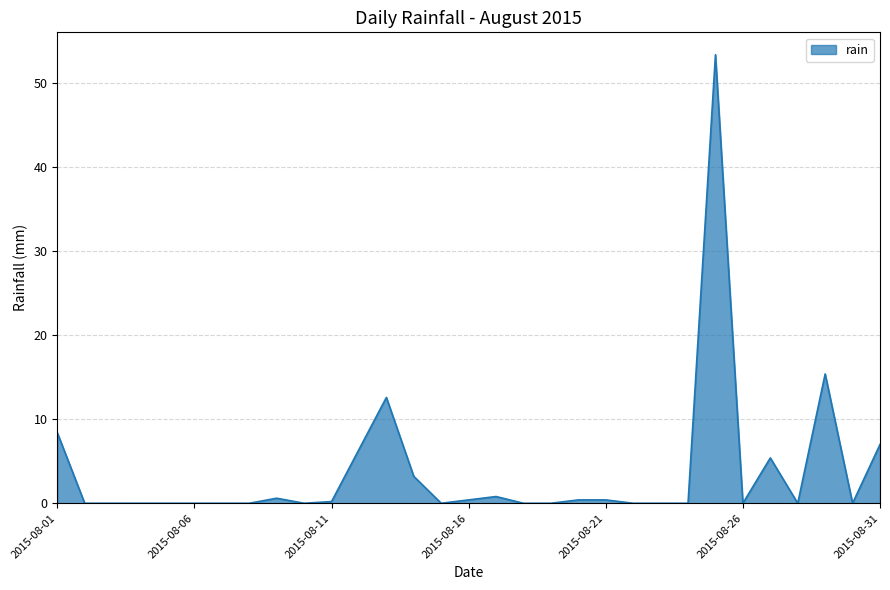

What is the difference between the maximum and minimum values?

53.4